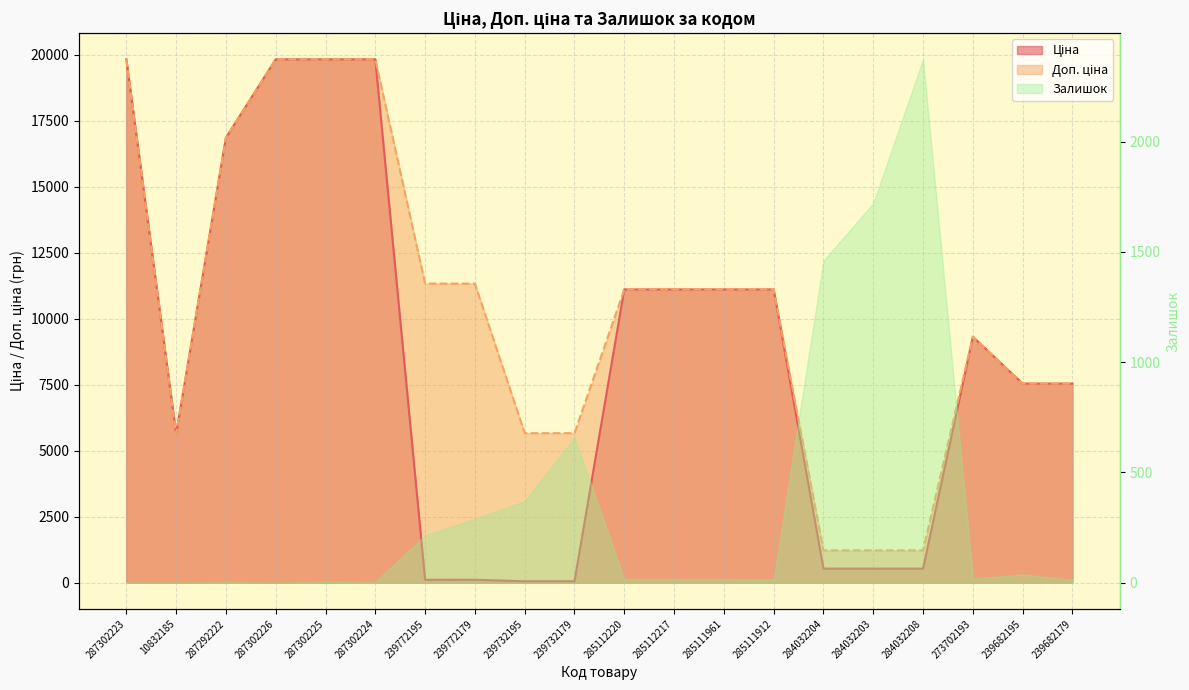

Rank the categories by Доп. ціна value from highest to lowest.

287302223, 287302226, 287302225, 287302224, 287292222, 239772195, 239772179, 285112220, 285112217, 285111961, 285111912, 273702193, 239682195, 239682179, 239732195, 239732179, 10832185, 284032204, 284032203, 284032208